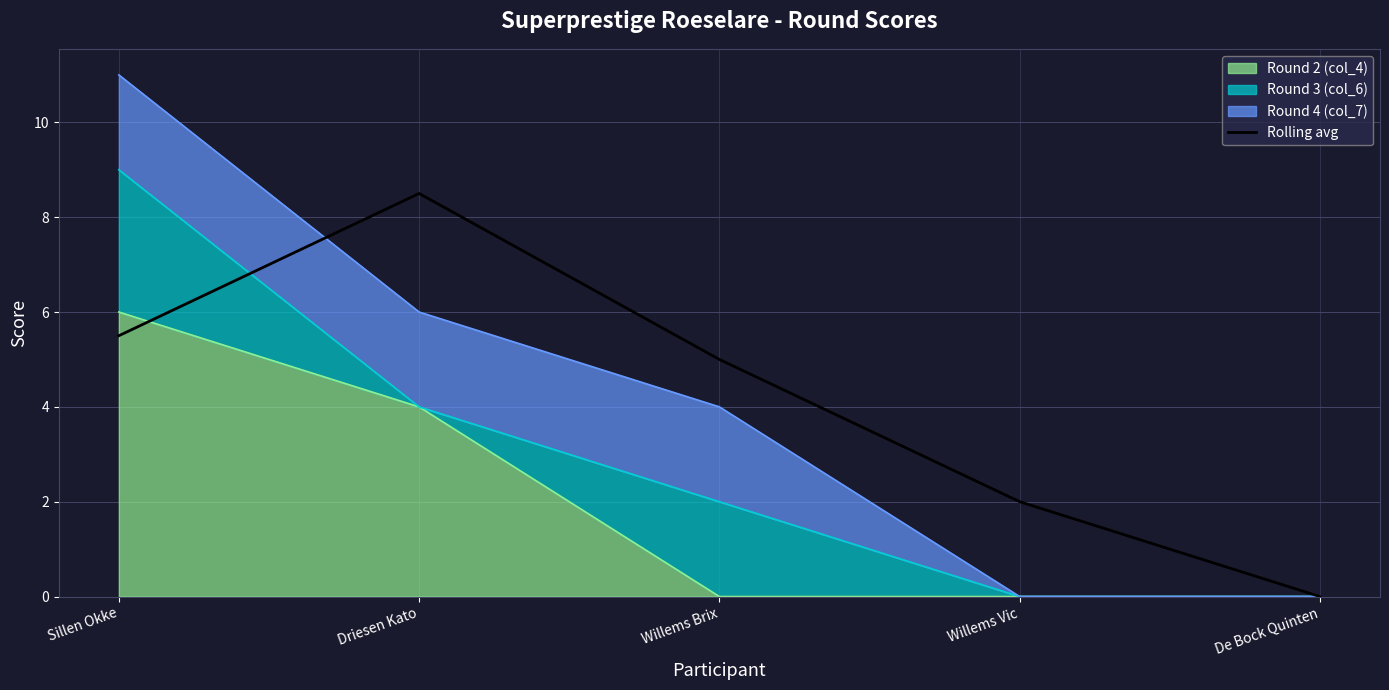

Where is the data nearest to the value 4?

Willems Brix